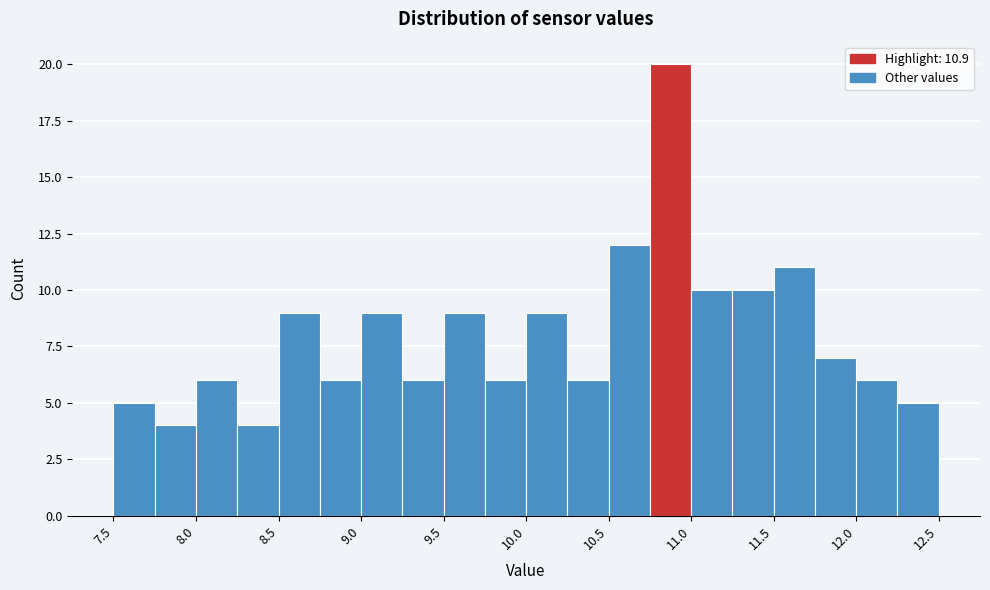

Reading left to right, transcribe this chart: for each bar, give the range it covers on the x-axis and its height. The values are not printed on the chart, so give them approximately, as read against the axis.

7.50 to 7.75: 5
7.75 to 8.00: 4
8.00 to 8.25: 6
8.25 to 8.50: 4
8.50 to 8.75: 9
8.75 to 9.00: 6
9.00 to 9.25: 9
9.25 to 9.50: 6
9.50 to 9.75: 9
9.75 to 10.00: 6
10.00 to 10.25: 9
10.25 to 10.50: 6
10.50 to 10.75: 12
10.75 to 11.00: 20
11.00 to 11.25: 10
11.25 to 11.50: 10
11.50 to 11.75: 11
11.75 to 12.00: 7
12.00 to 12.25: 6
12.25 to 12.50: 5